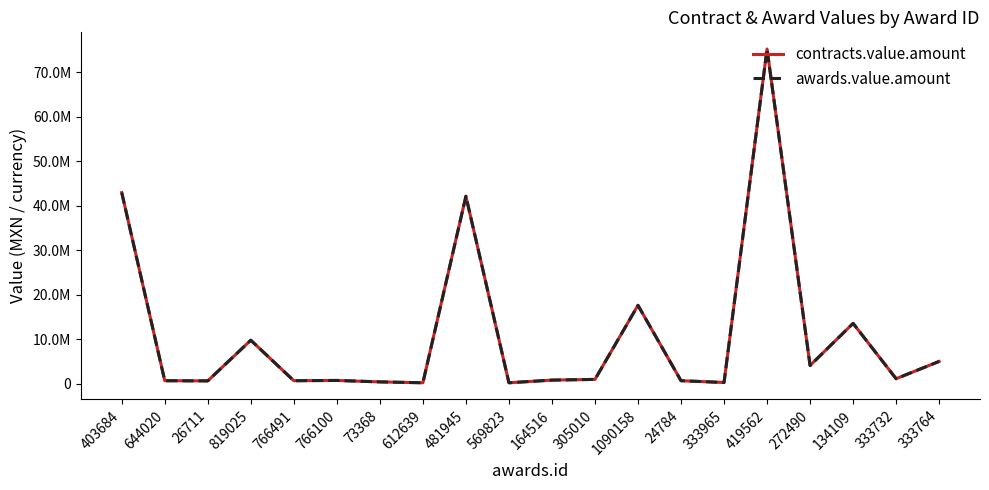

Which series has the largest range (max minus min)?

contracts.value.amount